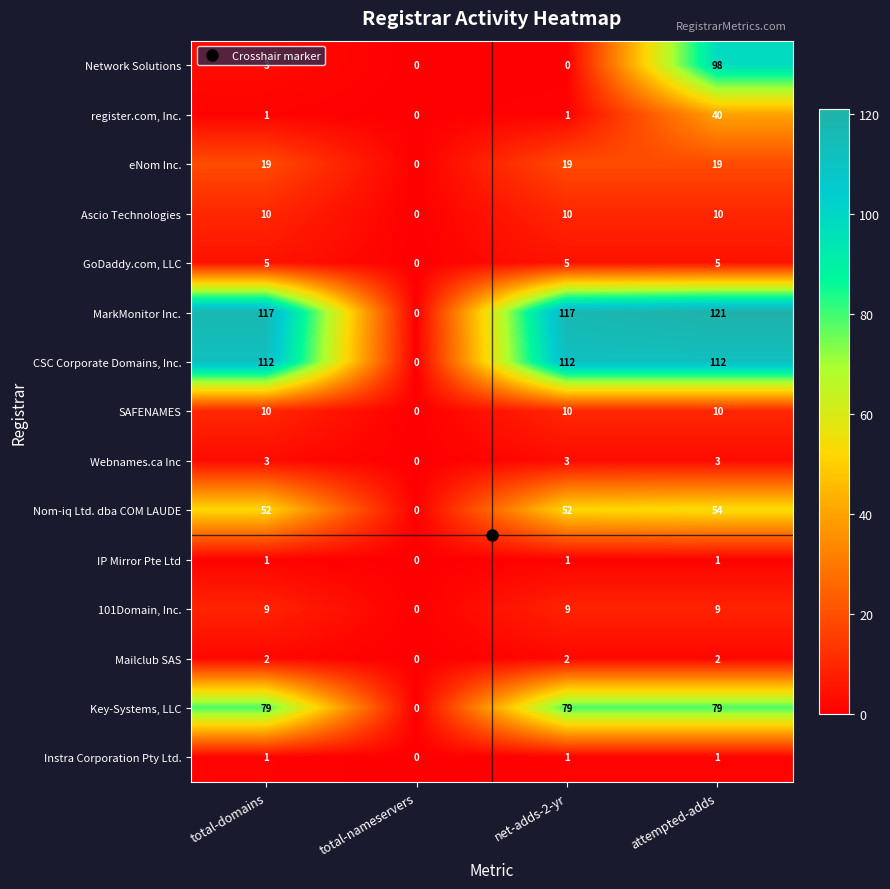

What is the maximum value for GoDaddy.com, LLC?

5